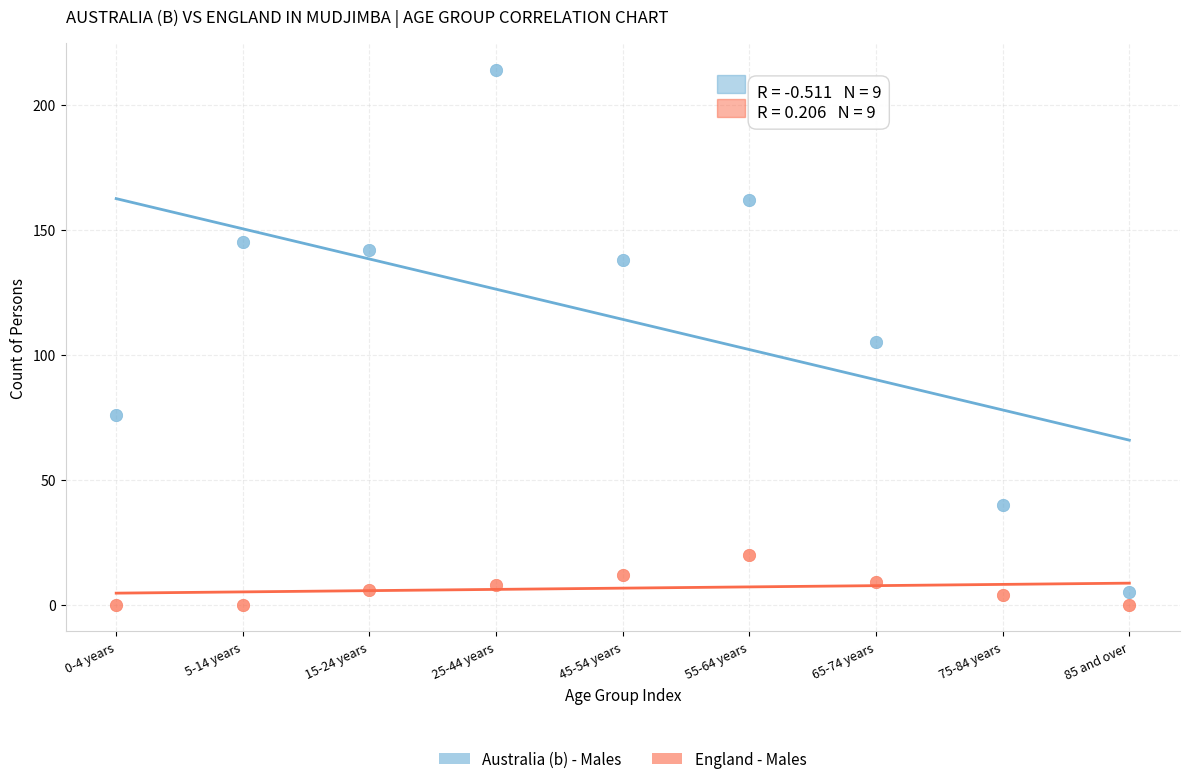

Which series contains the lowest Y value?

England - Males